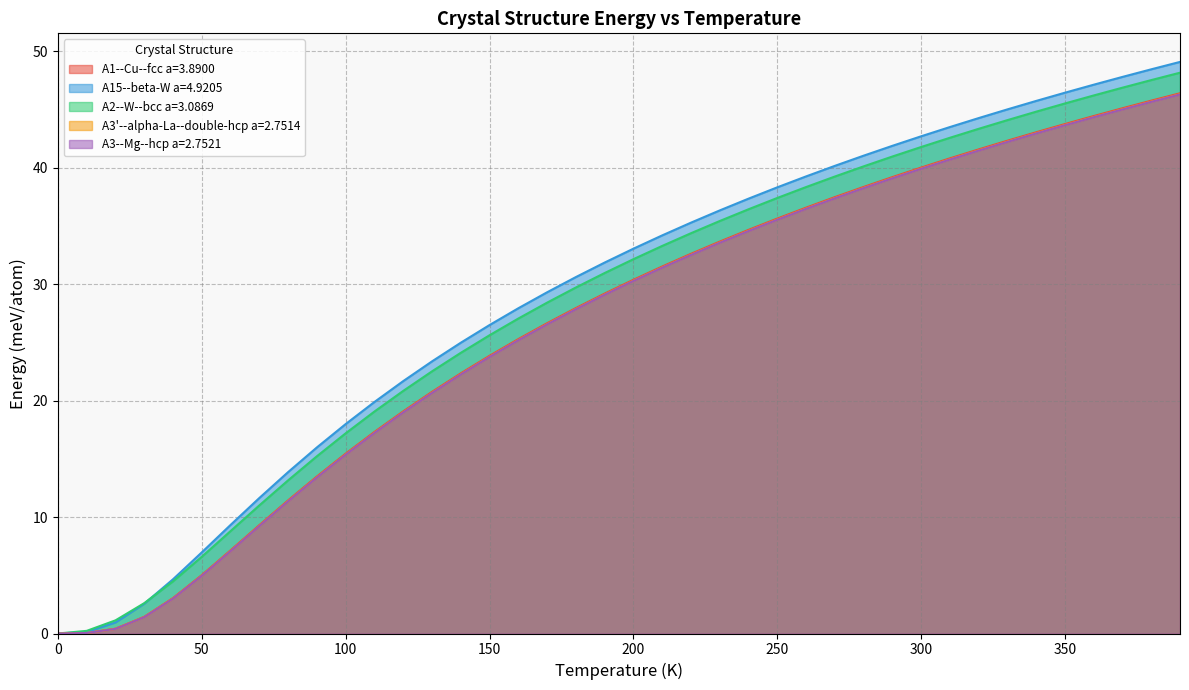

At which label does A2--W--bcc a=3.0869 first exceed 32?

200